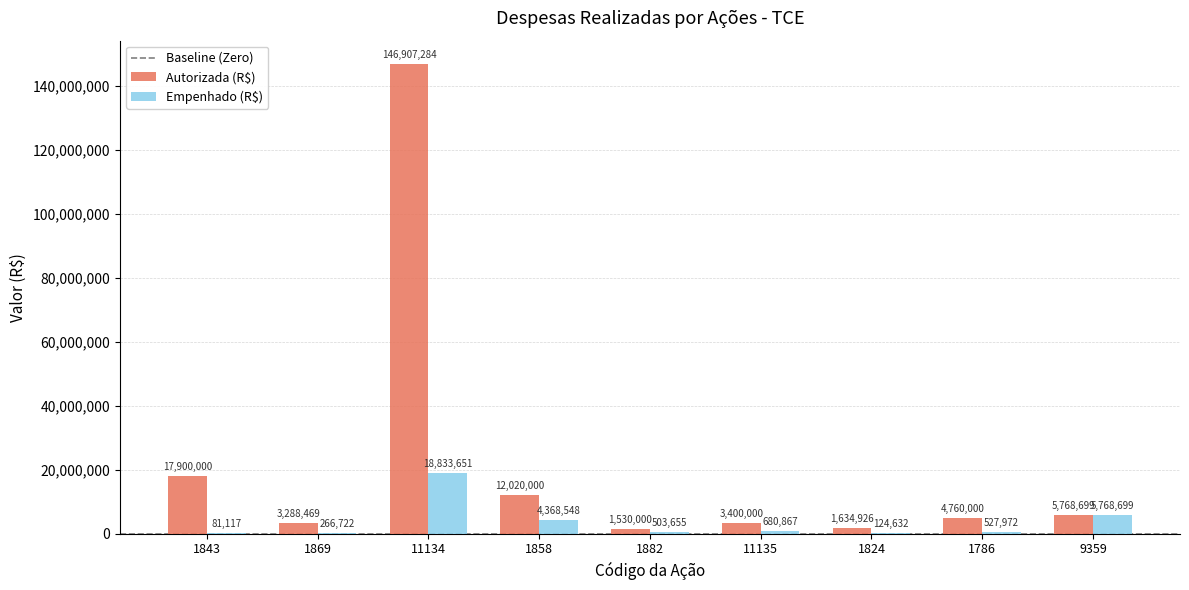

The Autorizada (R$) series shows 1530000.0 at 1882. True or false?

True